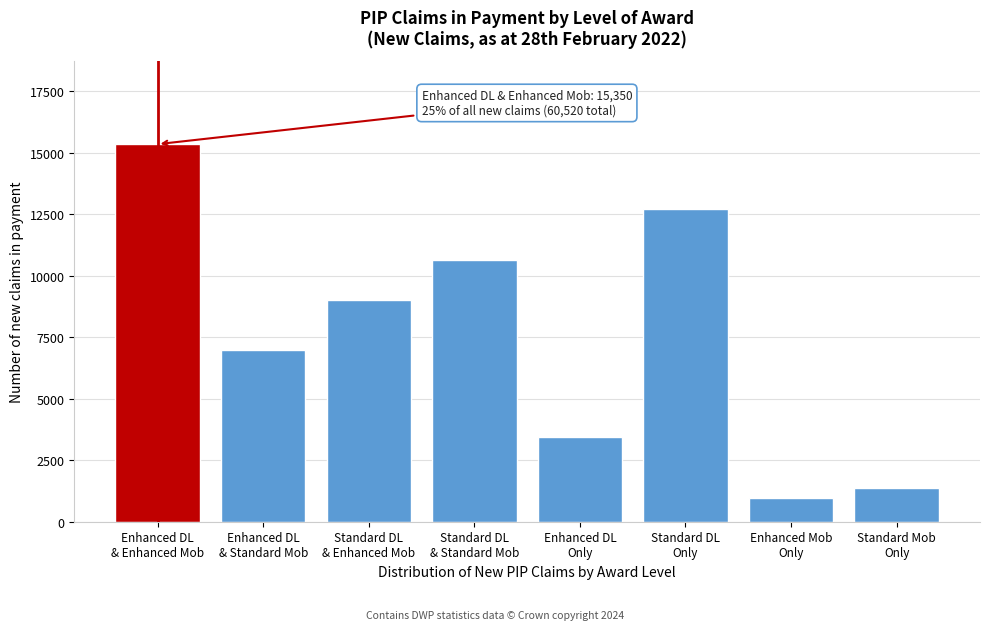

Reading right to left, what are all the values shown in this chart?

1390	970	12730	3460	10620	9000	7000	15350